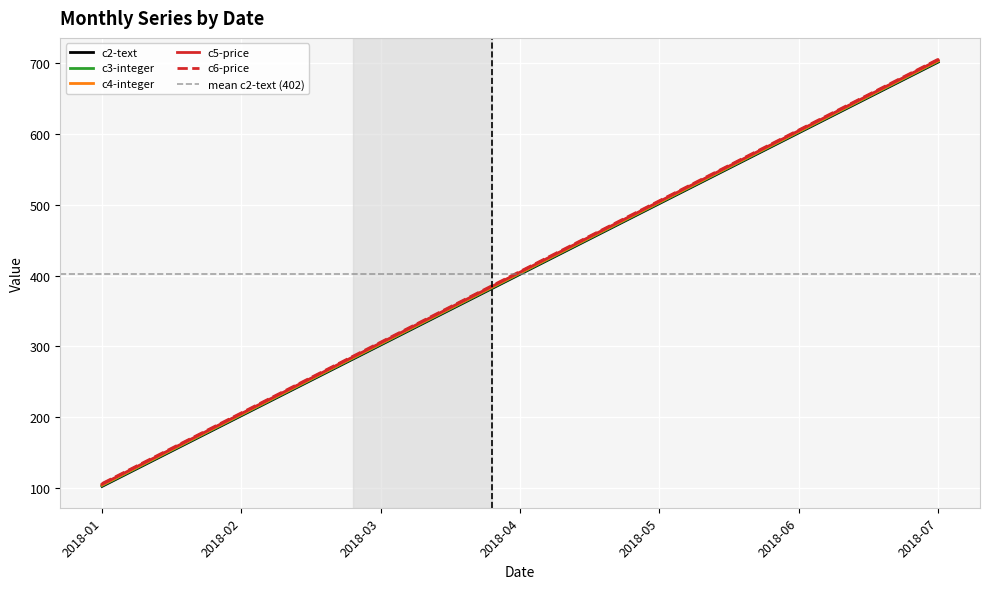

What is the difference between the maximum and minimum values in the c4-integer series?

600